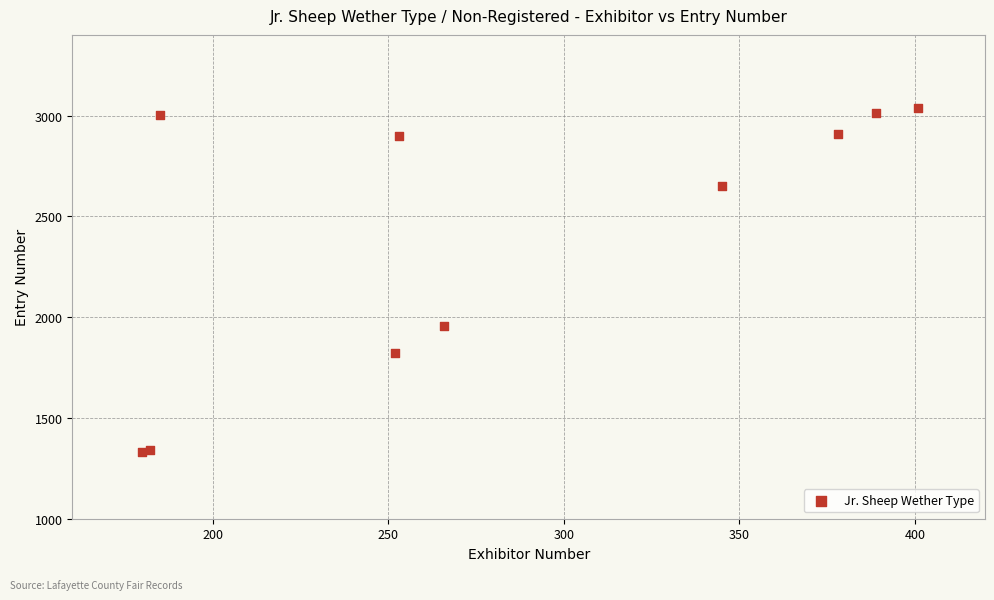

What Y value in the scatter plot is closest to 2186?

1958